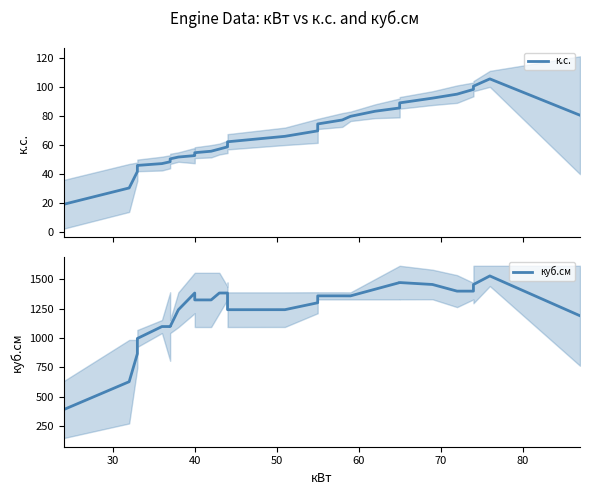

List the series in order of their peak value, highest first.

куб.см, к.с.